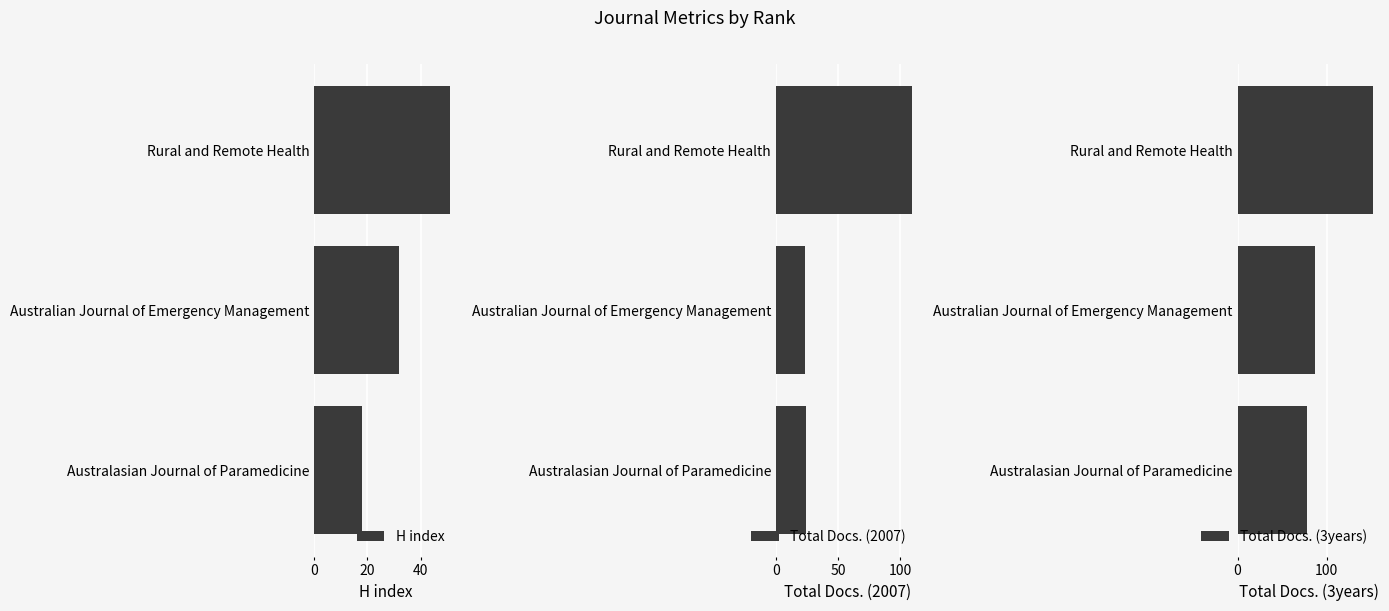

At which label is Total Docs. (2007) closest to 66?

Australasian Journal of Paramedicine